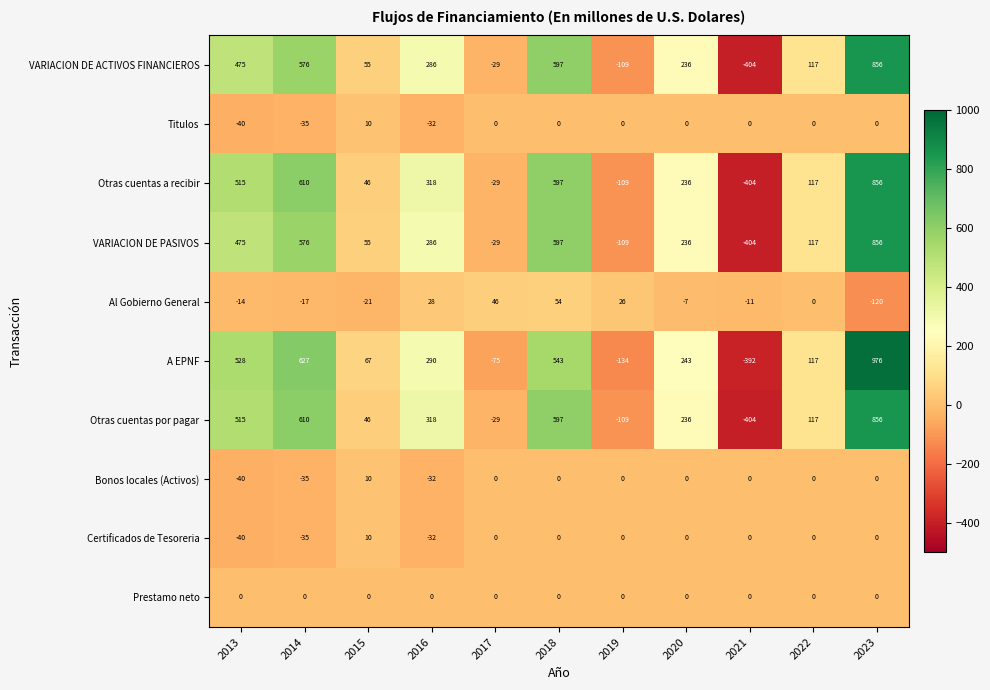

What is the approximate value of Otras cuentas por pagar at 2021?

-404